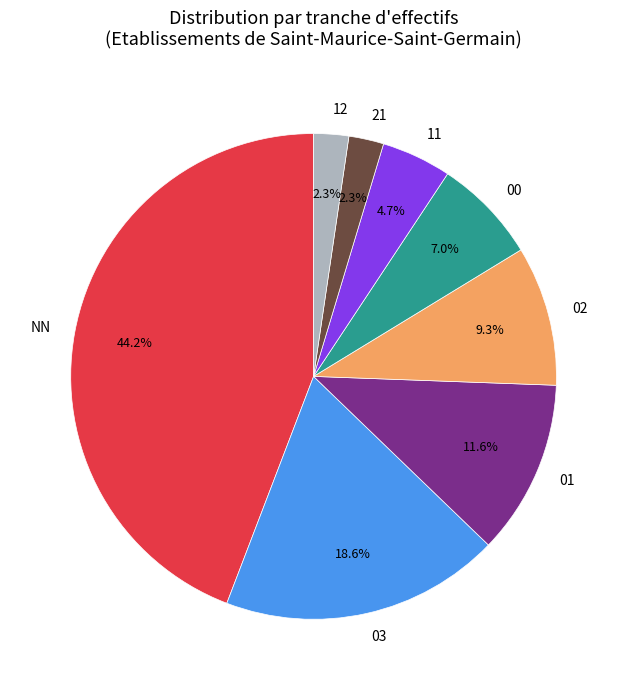

Approximately how many times larger is the value at 01 compared to 03?

0.6